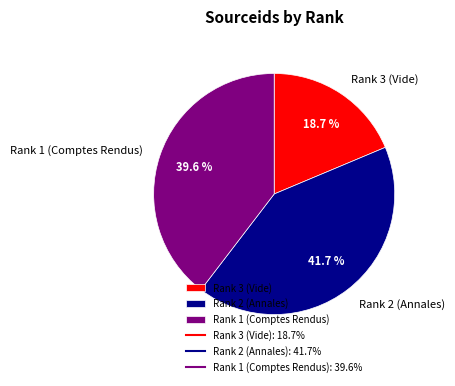

Does any single category account for the majority?

No